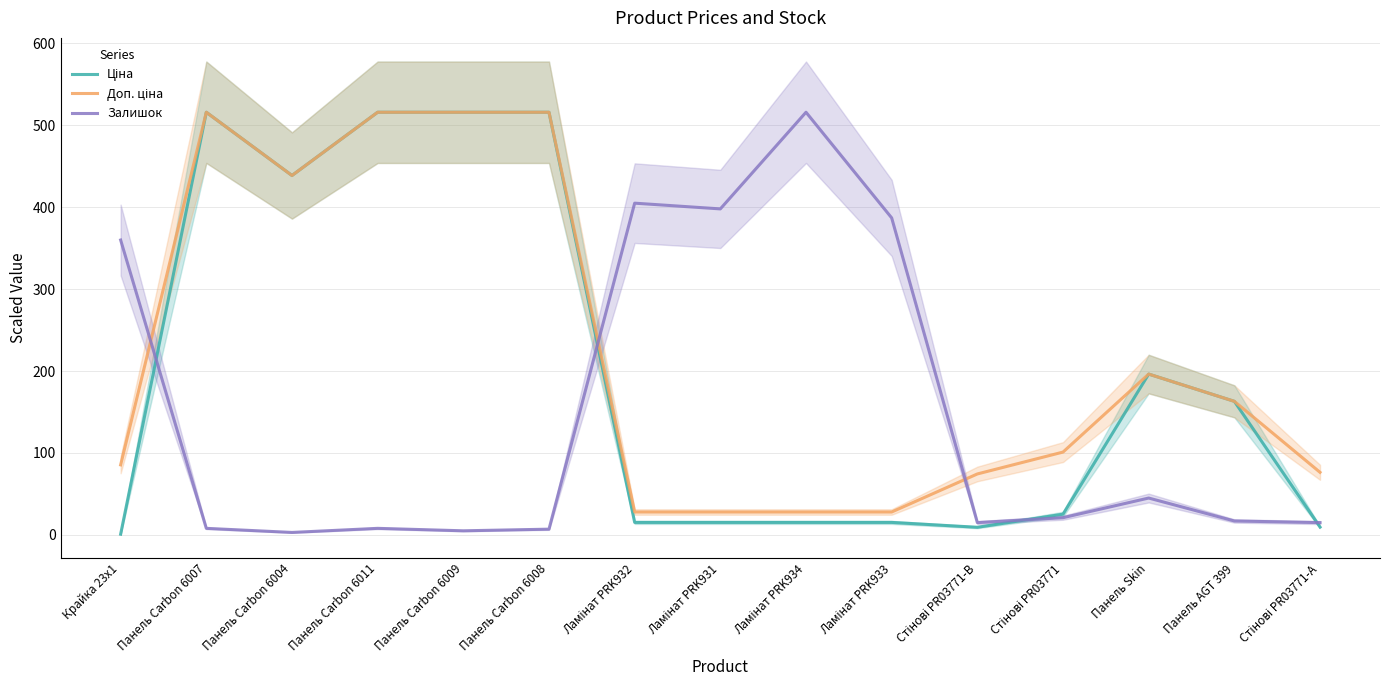

Rank the series by their average value, from highest to lowest.

Доп. ціна, Ціна, Залишок